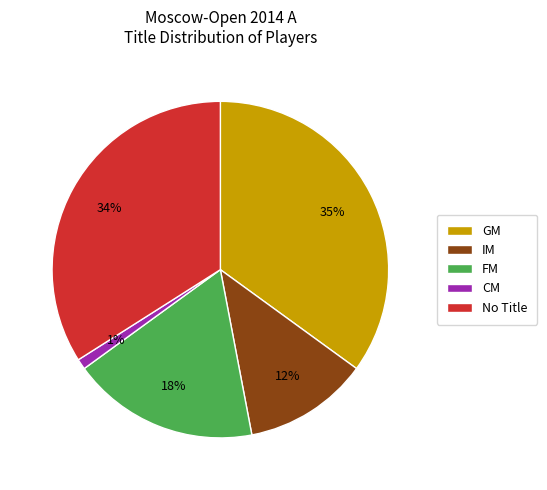

Which slice is the largest?

GM